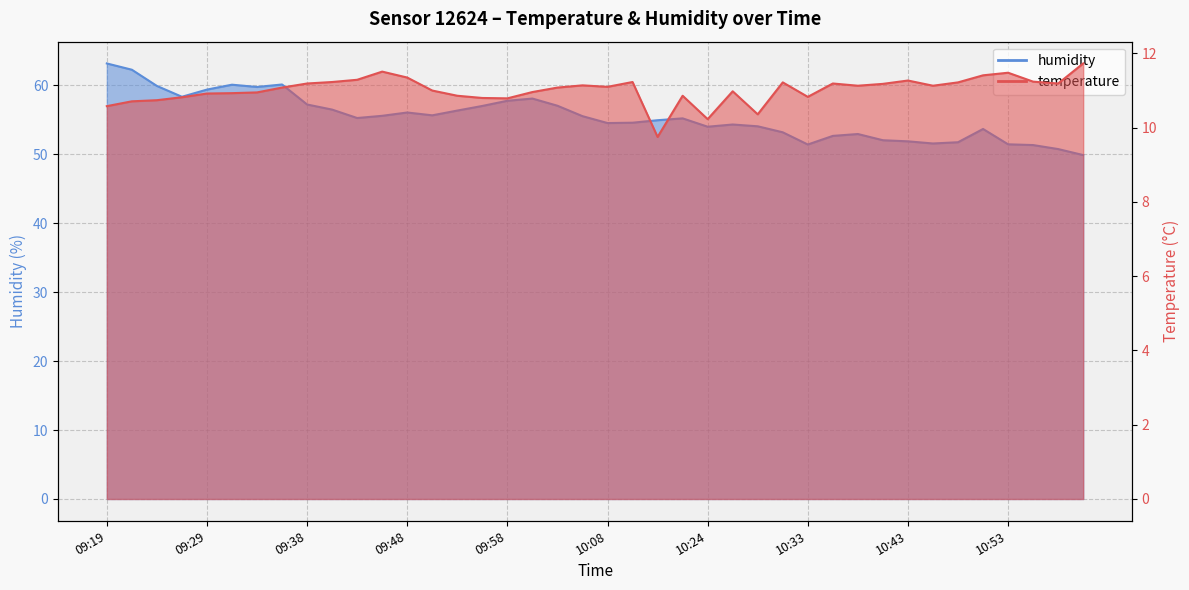

Between 25 and 30, which series saw the biggest shift?

humidity_line